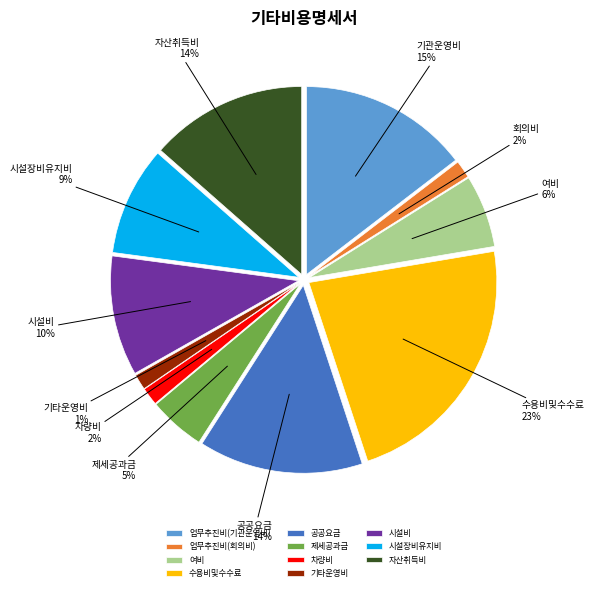

Which category has the biggest portion of the pie?

수용비및수수료